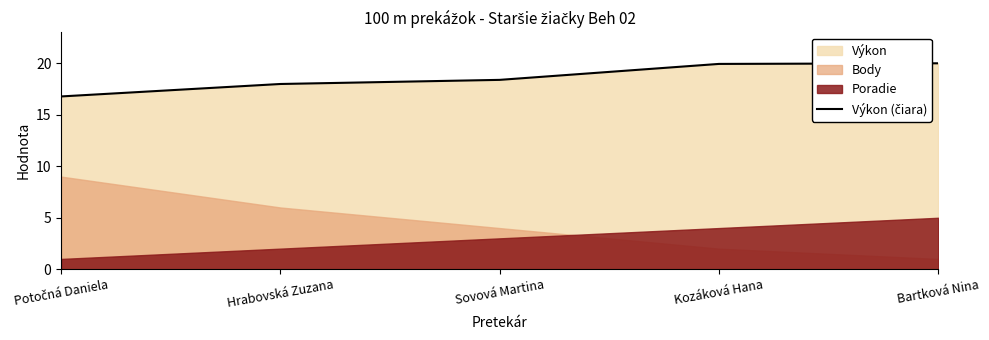

What is the change in value from Potočná Daniela to Hrabovská Zuzana?

+1.2